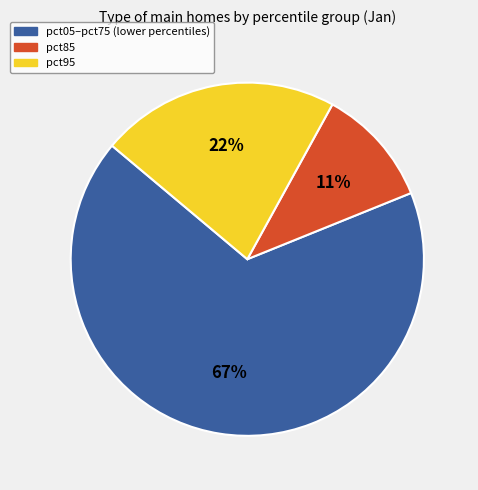

How many slices are in this pie chart?

3